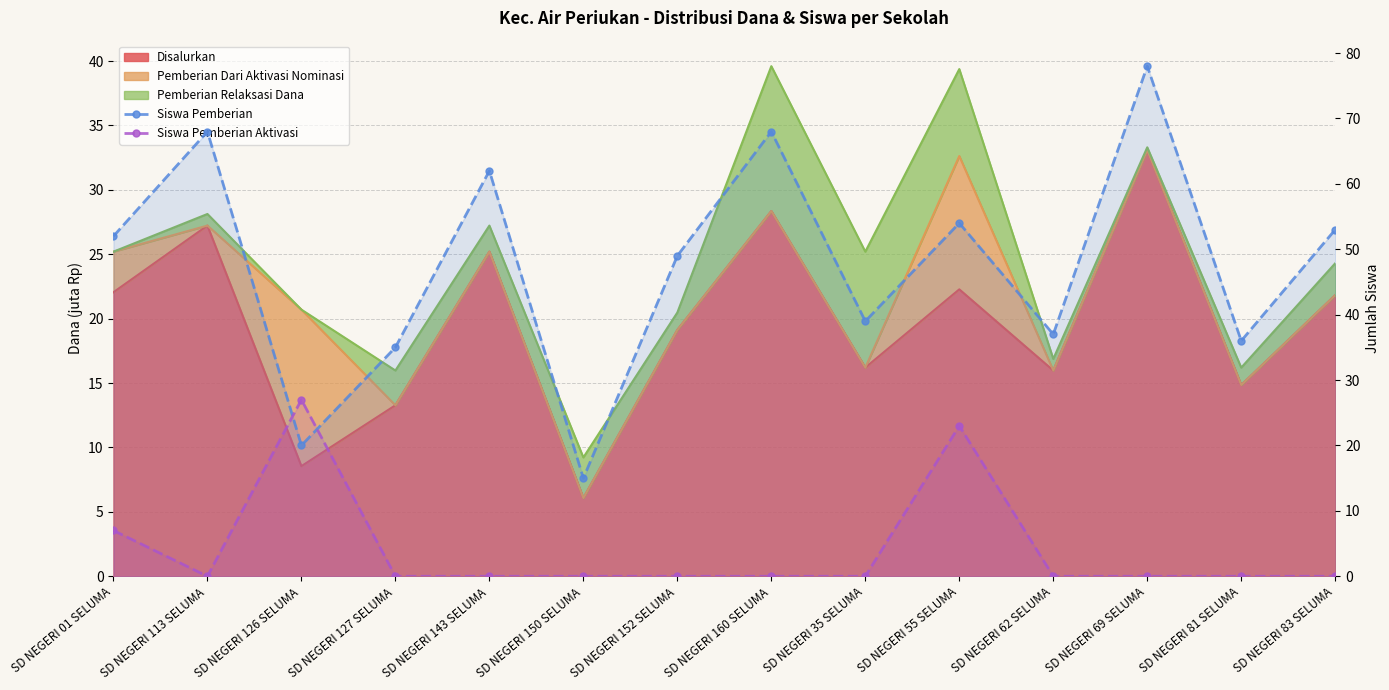

Reading right to left, list all the values displayed in this chart.

Siswa Pemberian: 53	36	78	37	54	39	68	49	15	62	35	20	68	52
Siswa Pemberian Aktivasi: 0	0	0	0	23	0	0	0	0	0	0	27	0	7